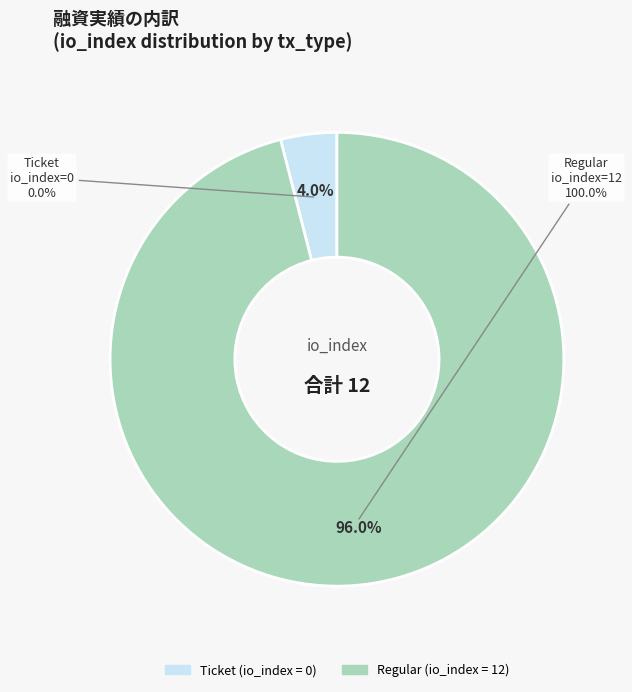

How many segments does this pie chart have?

2